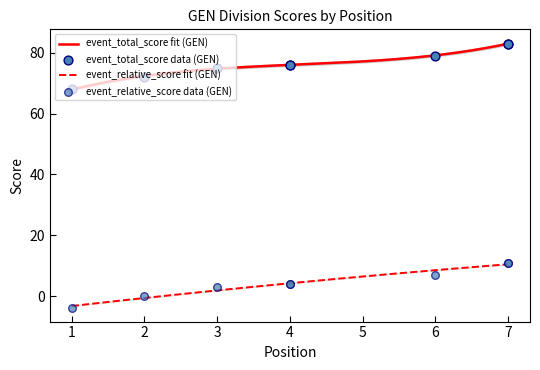

True or false: event_relative_score fit (GEN) and event_total_score fit (GEN) intersect in this chart.

False